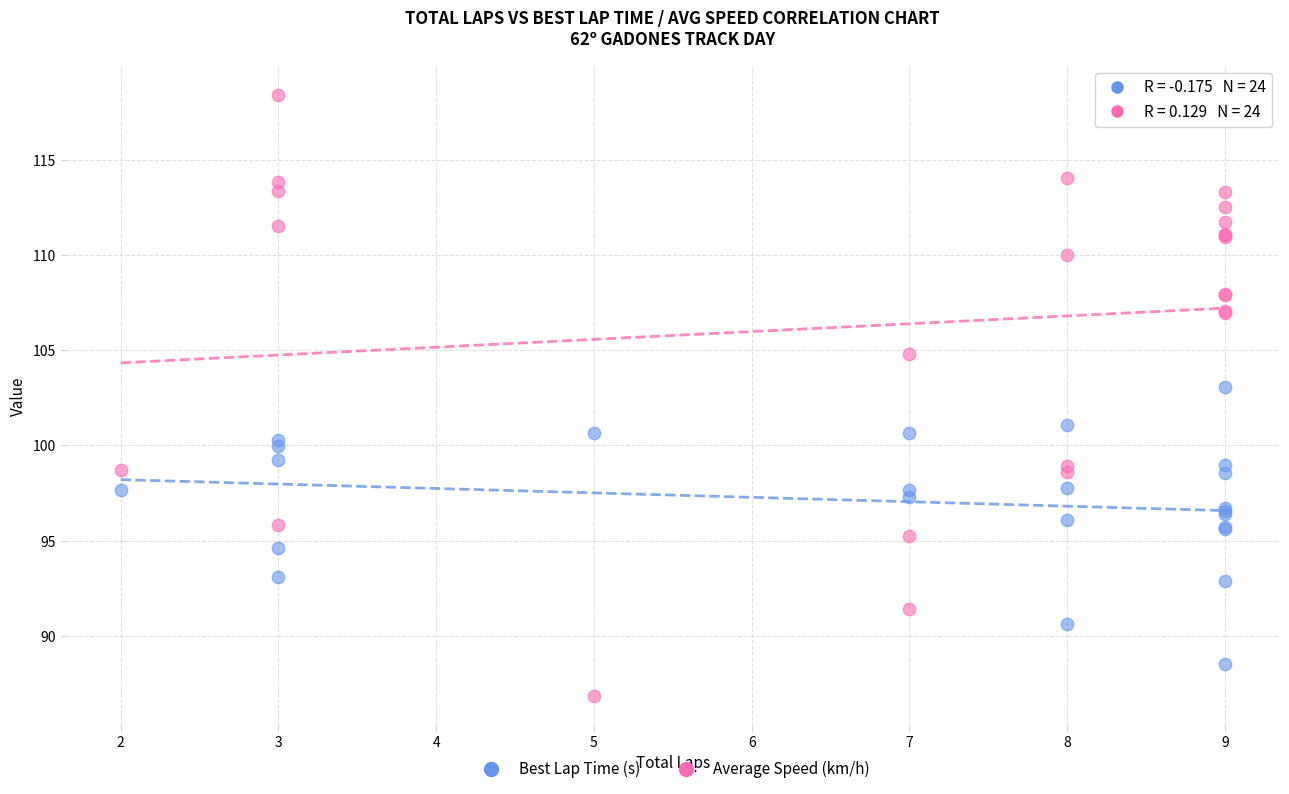

Which series has the largest Y range (max minus min)?

Average Speed (km/h)